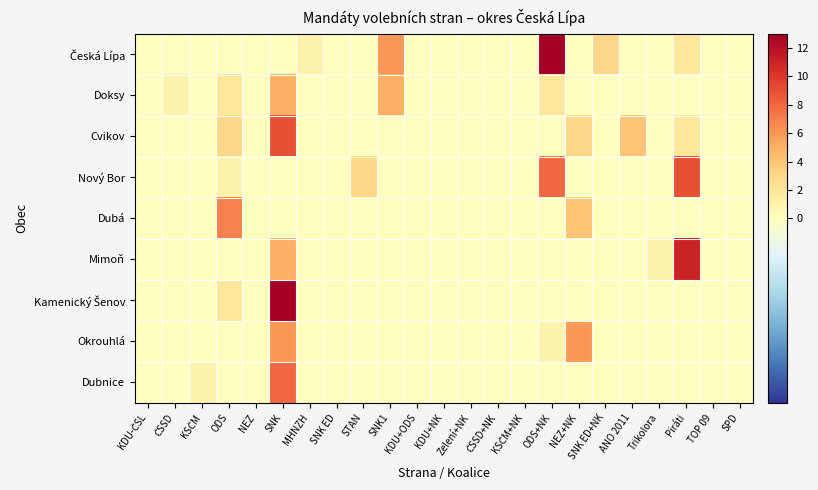

At SPD, list the series in order from largest to smallest.

Česká Lípa, Doksy, Cvikov, Nový Bor, Dubá, Mimoň, Kamenický Šenov, Okrouhlá, Dubnice